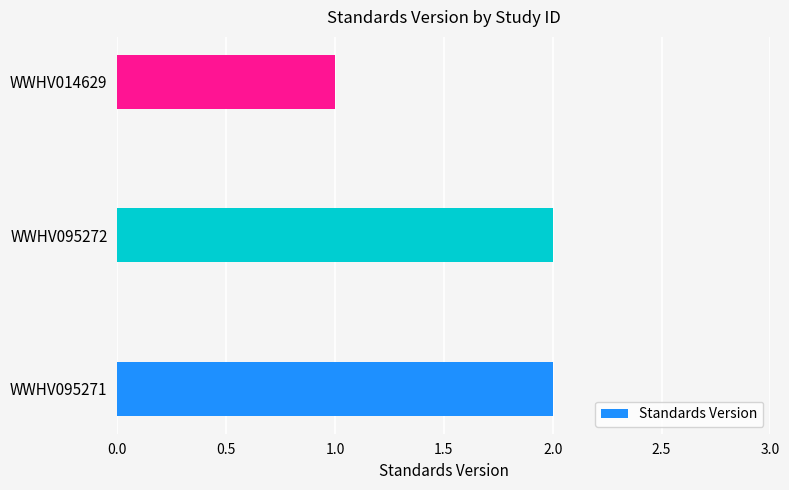

Between WWHV014629 and WWHV095271, which is larger?

WWHV095271